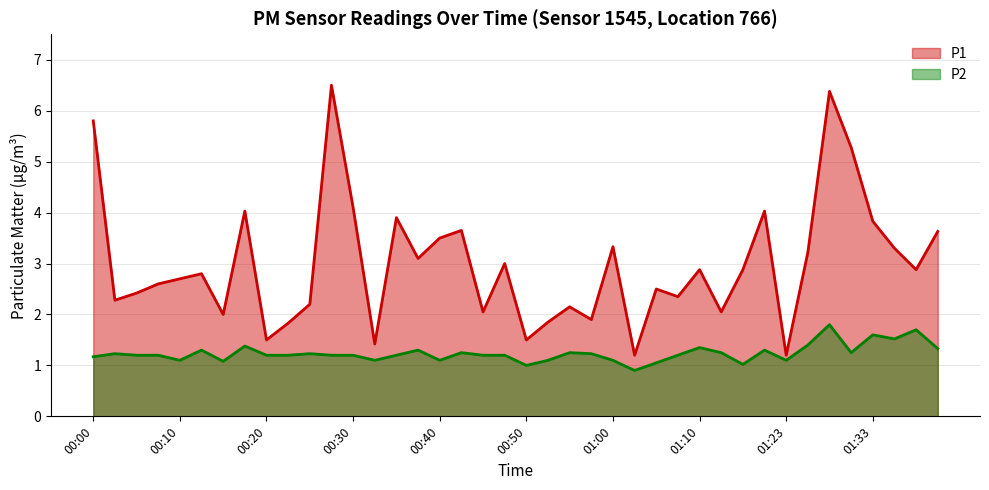

What is the difference between the P1 values at 01:31 and 01:02?

4.1